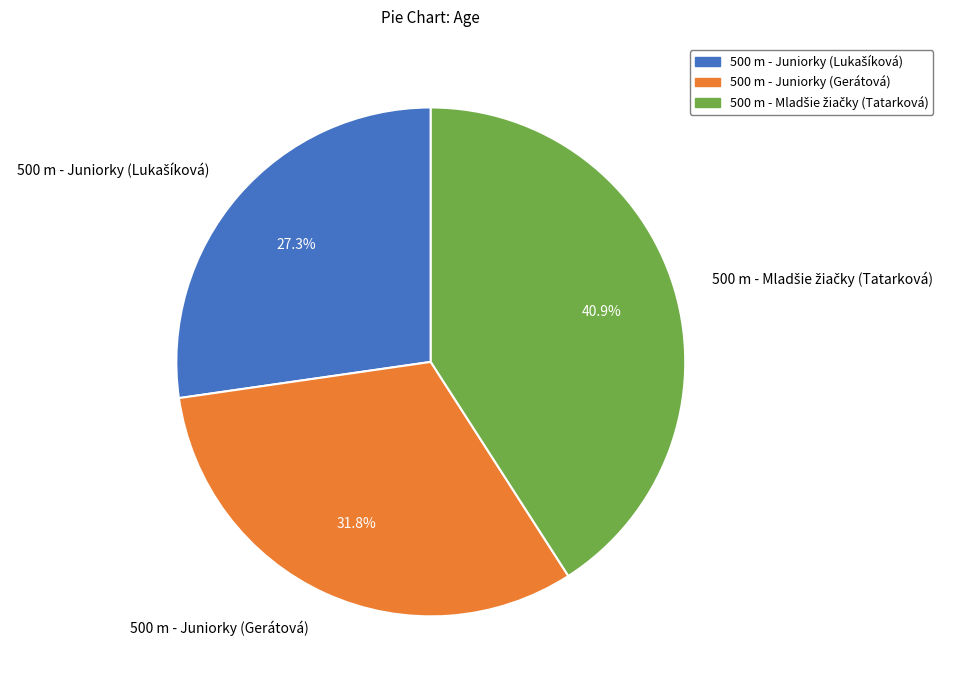

Does any single category account for the majority?

No